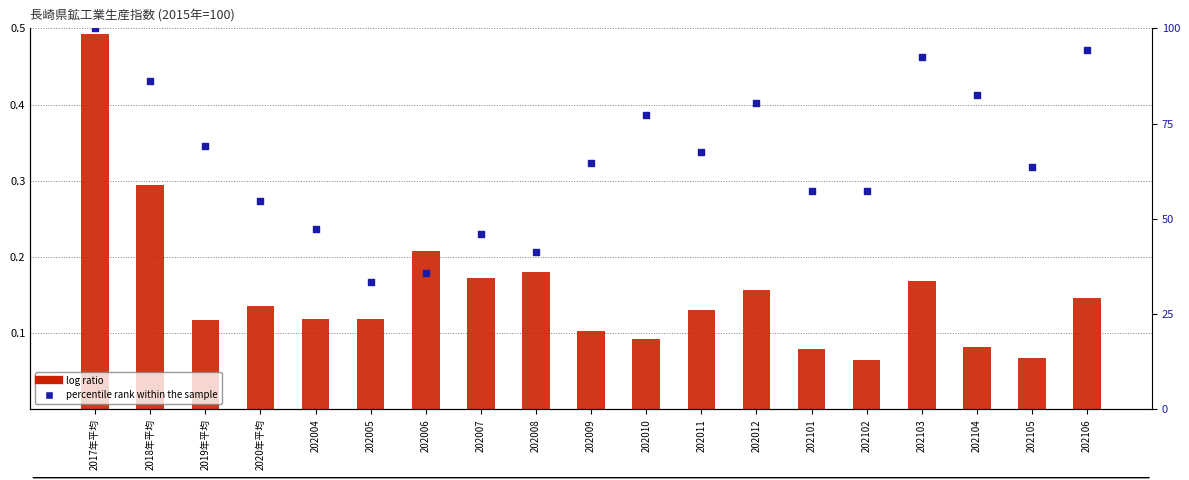

Which series has the widest spread of Y values?

percentile rank within the sample